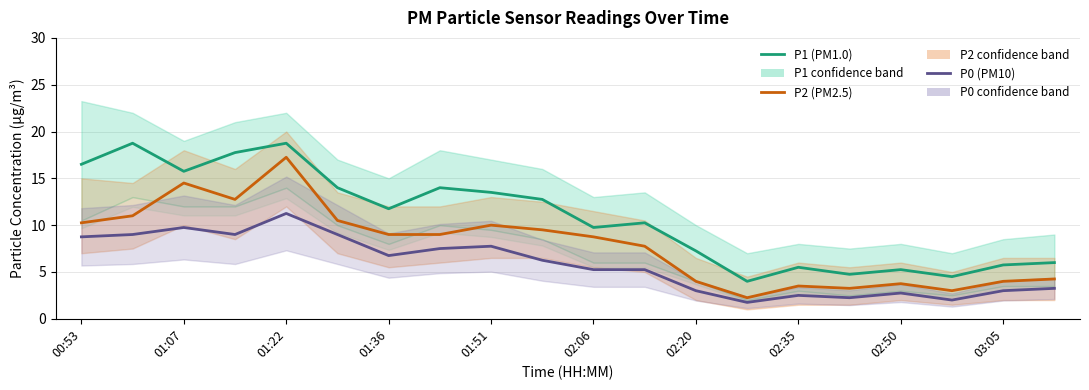

How many data points in P2 are above 9?

8